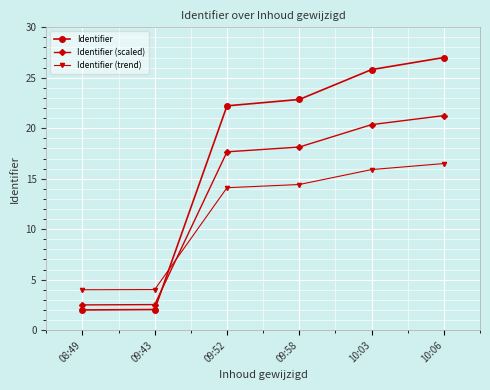

What is the difference between the second highest and second lowest values in the Identifier series?

23.8